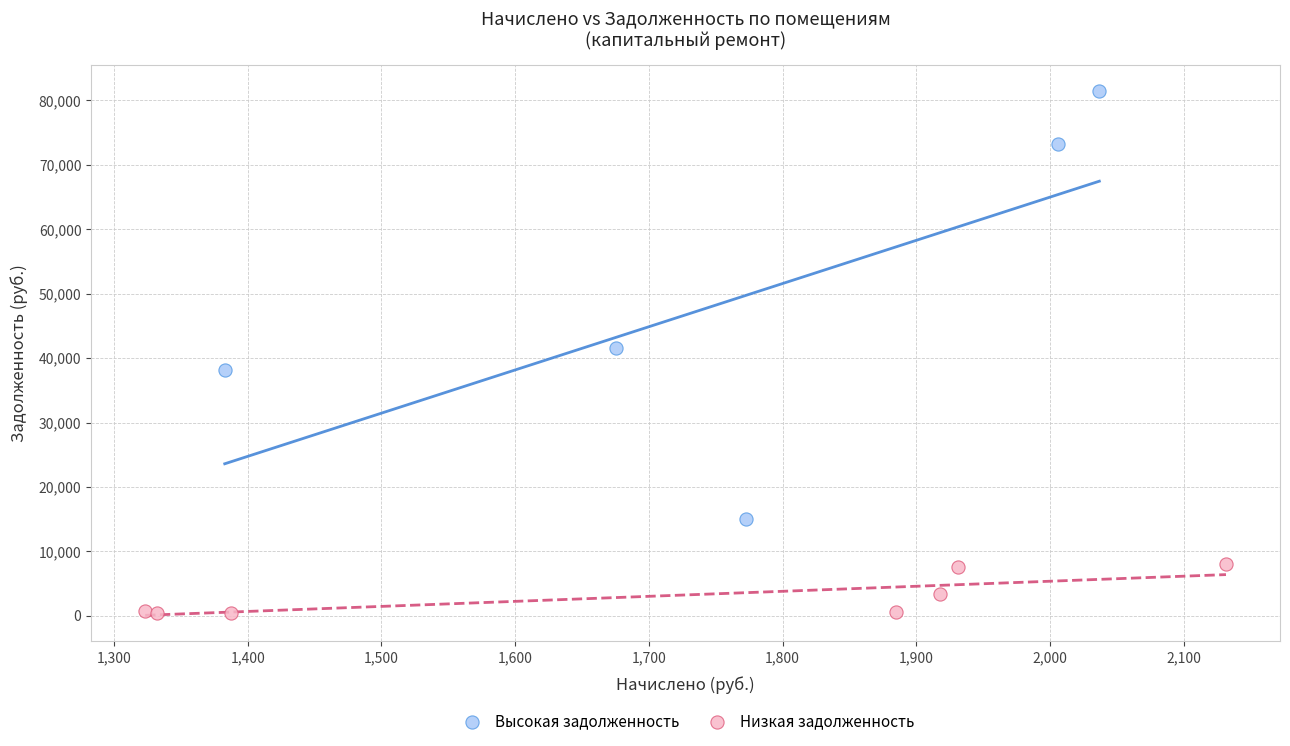

Which series contains the lowest Y value?

Низкая задолженность